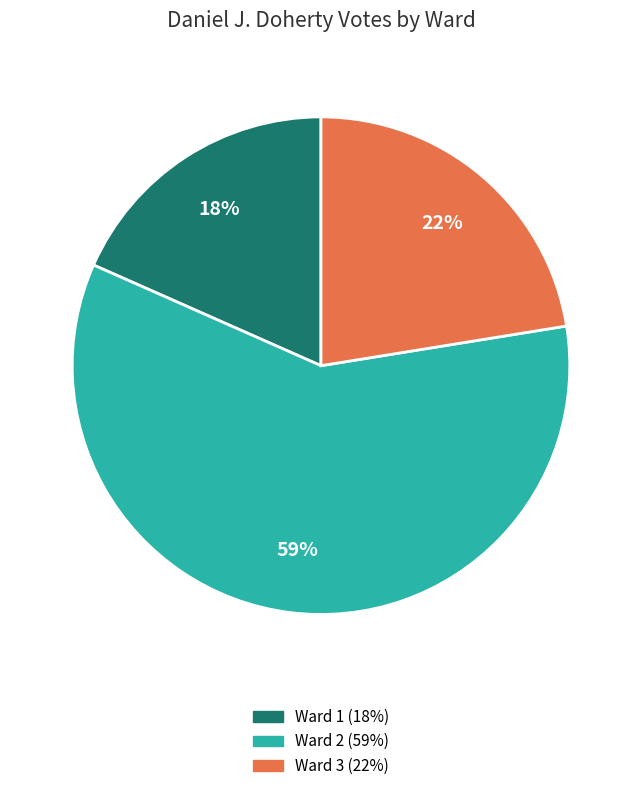

To the nearest percent, what percentage of the pie is Ward 3?

22%